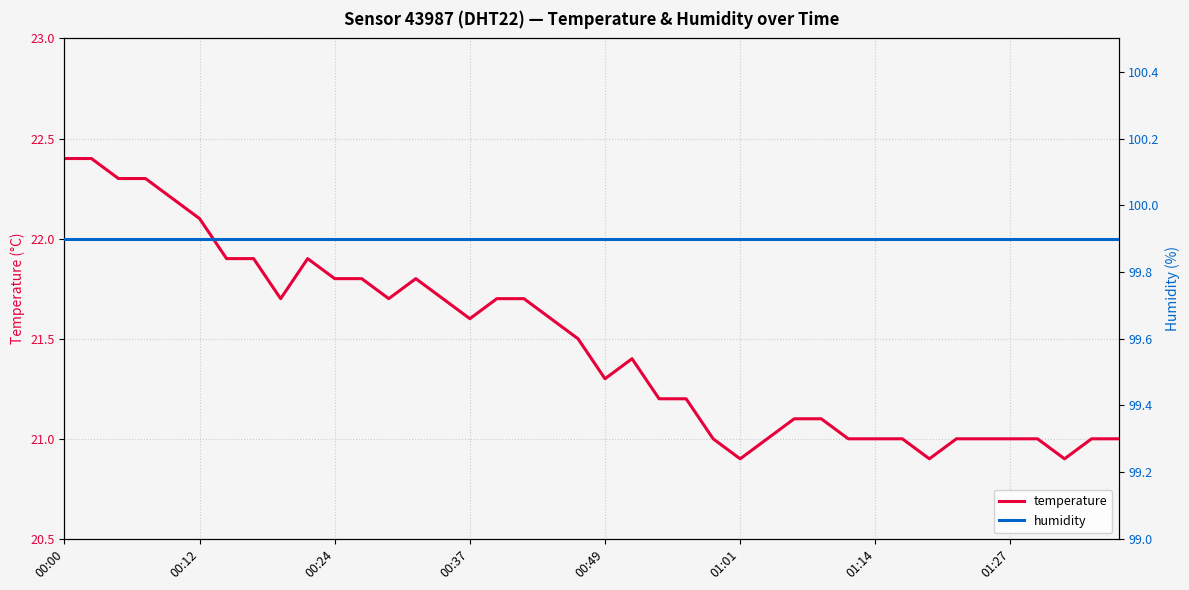

List the series in order of their peak value, lowest first.

temperature, humidity